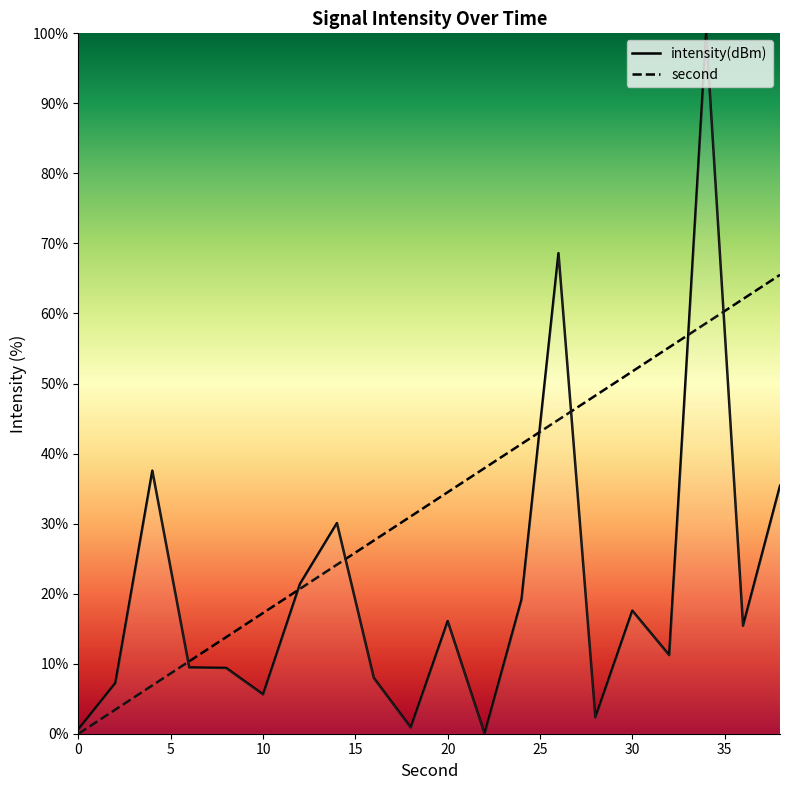

Reading left to right, extract all data points from this chart.

second: 0.0	3.4	6.9	10.3	13.8	17.2	20.7	24.1	27.6	31.0	34.5	37.9	41.4	44.8	48.3	51.7	55.2	58.6	62.1	65.5
intensity: 0.6	7.2	37.6	9.5	9.4	5.6	21.4	30.1	8.0	0.9	16.1	-0.0	19.2	68.6	2.3	17.6	11.2	100.0	15.4	35.4